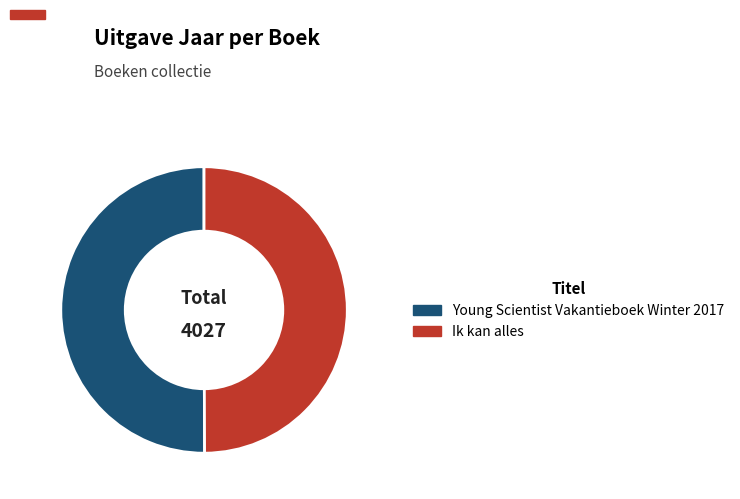

Count the number of slices in the pie.

2